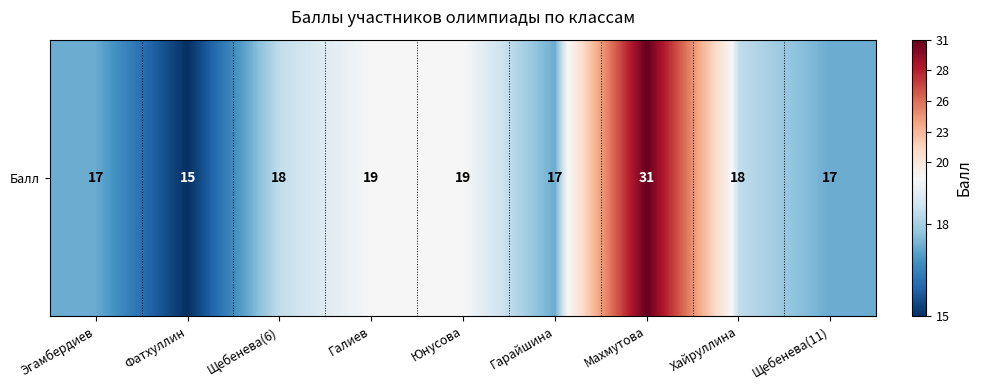

List the labels in order of value, largest first.

Махмутова, Галиев, Юнусова, Щебенева(6), Хайруллина, Эгамбердиев, Гарайшина, Щебенева(11), Фатхуллин